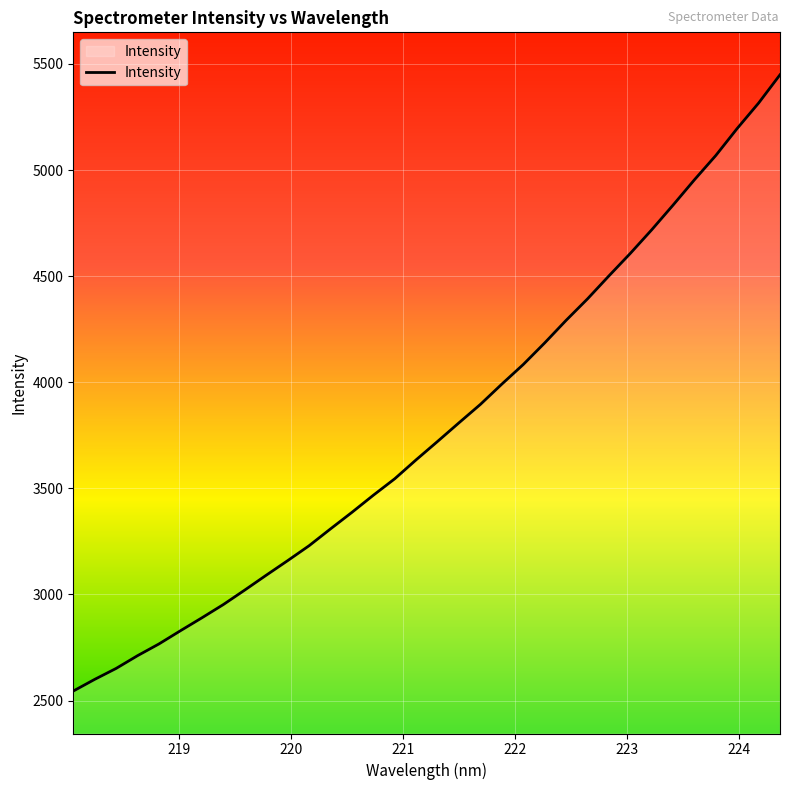

True or false: there are more than 2 points higher than both neighbors.

False